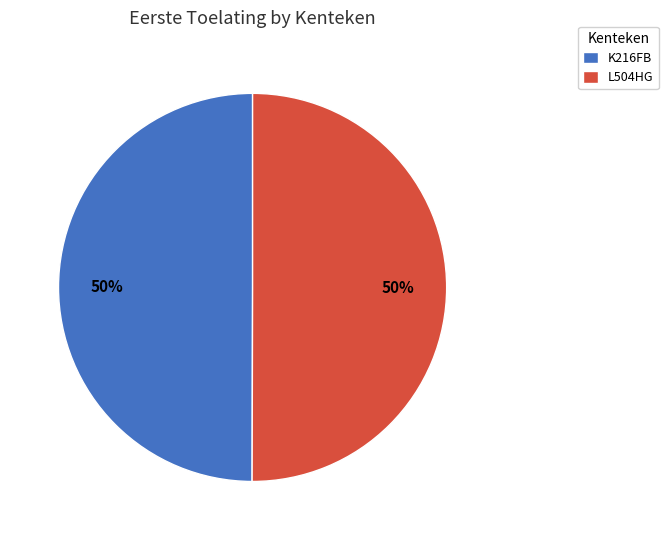

Approximately how many times larger is the value at K216FB compared to L504HG?

1.0